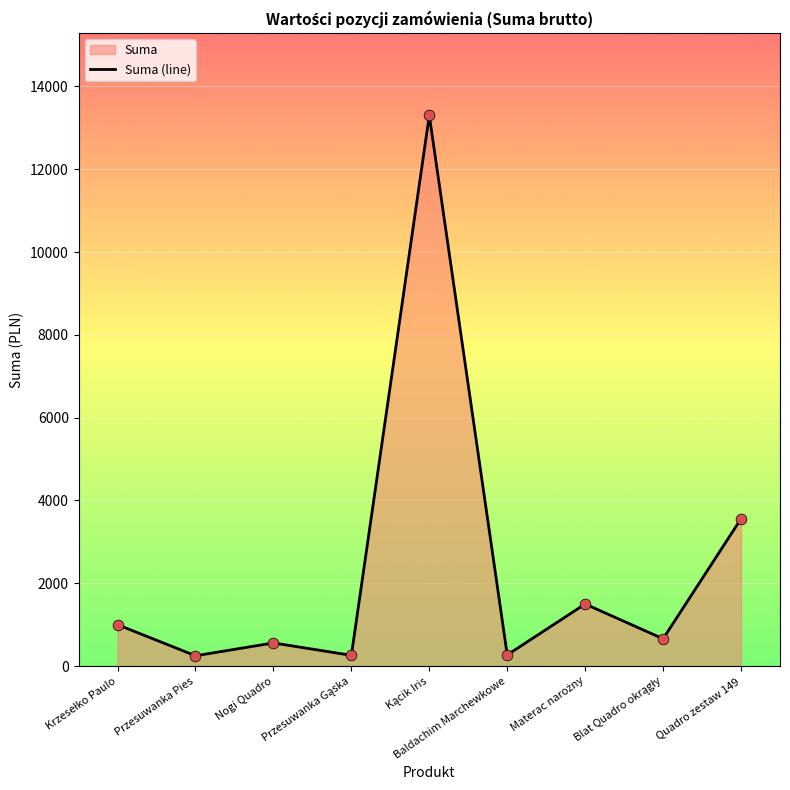

What is the change in value from Baldachim Marchewkowe to Blat Quadro okrągły?

+390.1